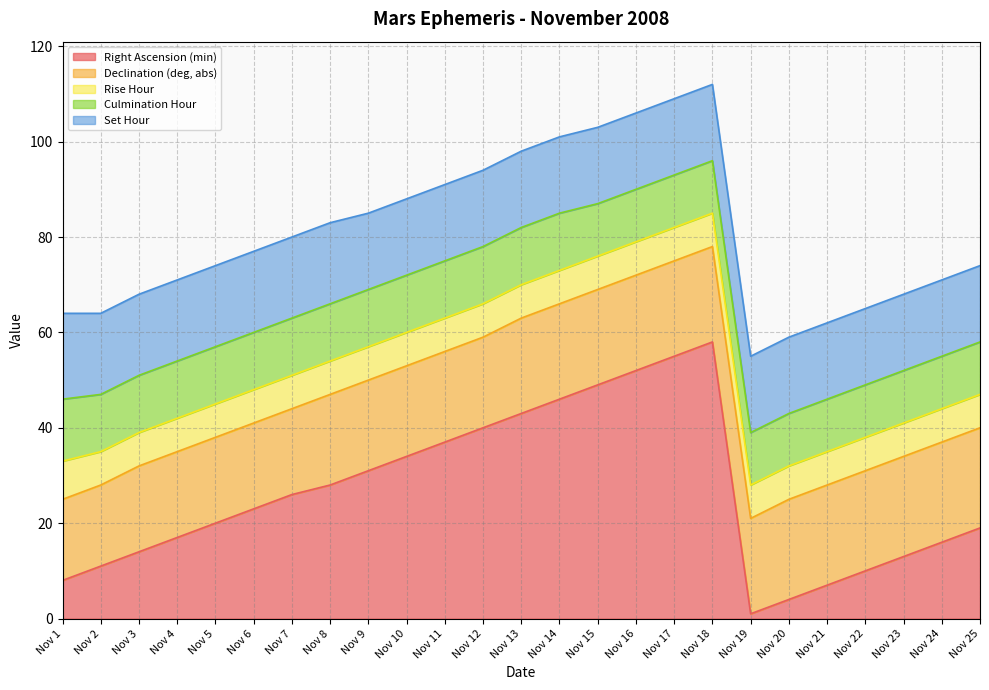

Rank the series by their average value, from highest to lowest.

Right Ascension (min), Declination (deg, abs), Set Hour, Culmination Hour, Rise Hour